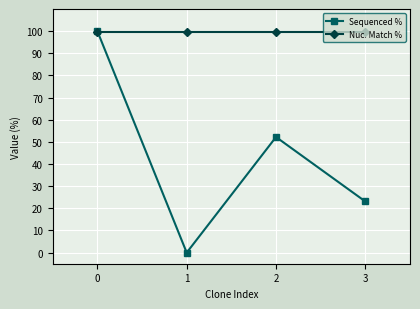

What are all the series names shown in the legend?

Sequenced %, Nuc. Match %